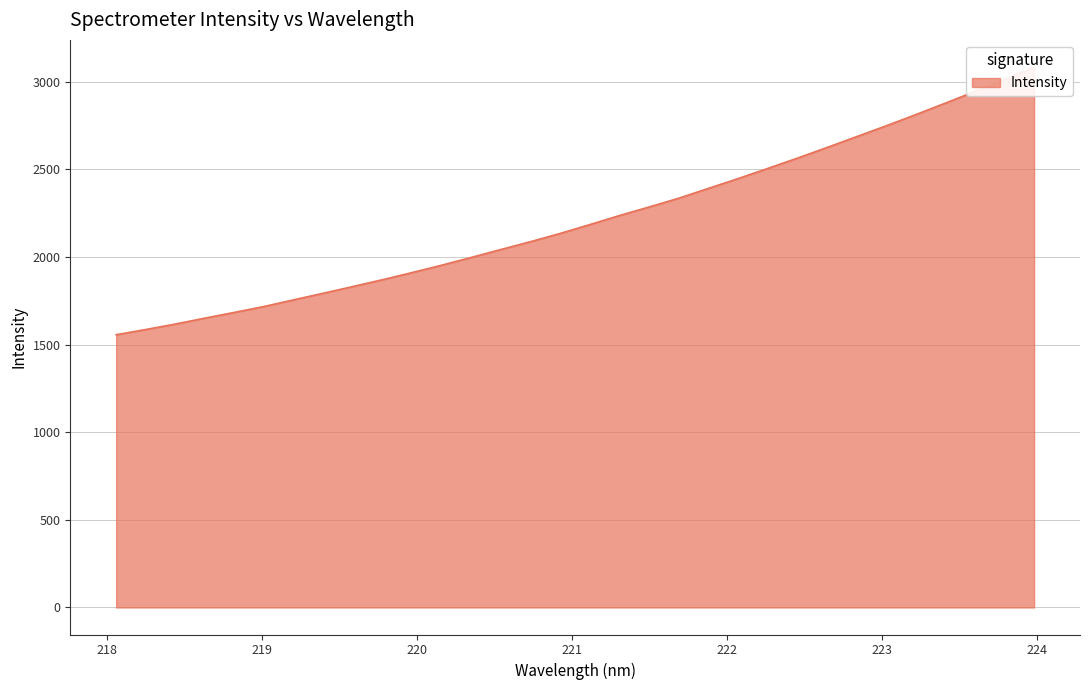

Which has a higher value, 222.8355 or 218.6332?

222.8355